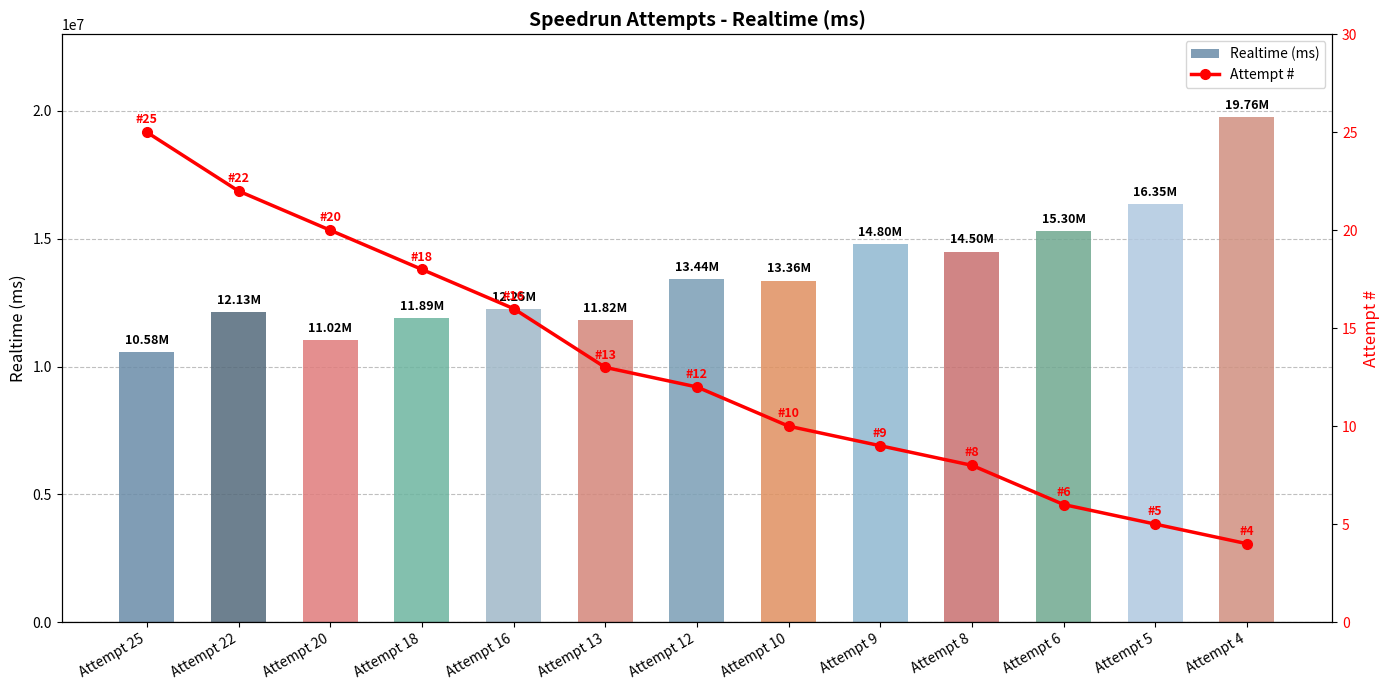

Reading left to right, extract all data points from this chart.

Realtime (ms): 10580344	12133303	11019662	11890179	12246019	11815802	13437787	13362871	14802764	14499740	15302122	16347658	19762849
Attempt #: 25	22	20	18	16	13	12	10	9	8	6	5	4